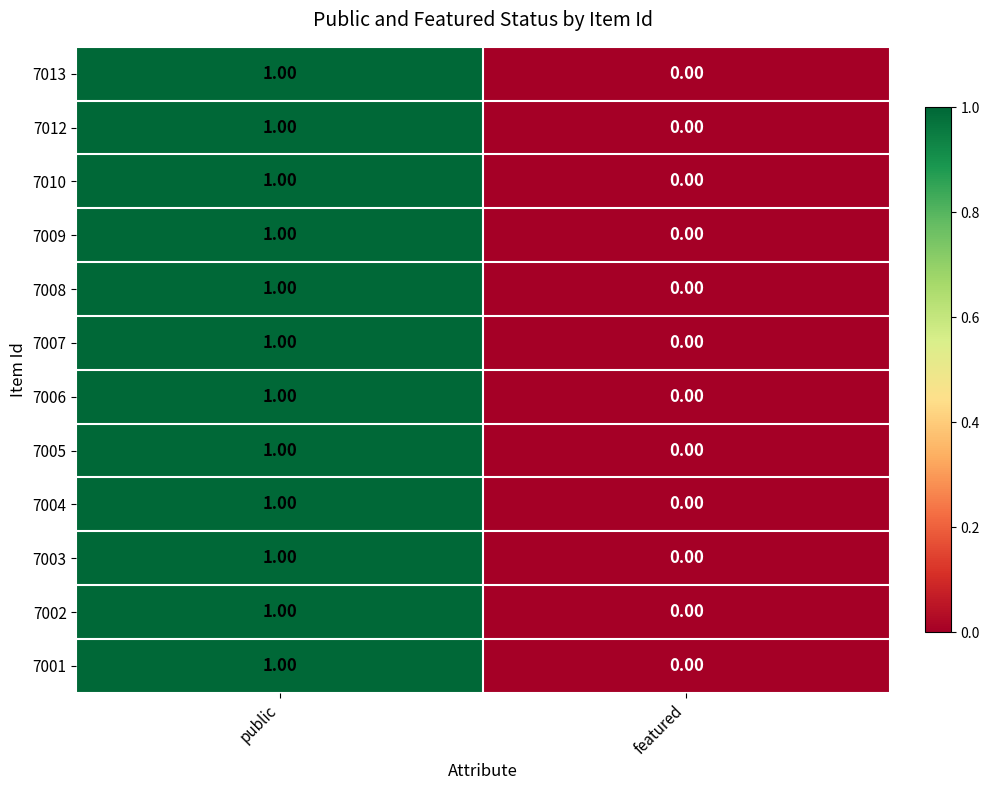

At which category is the sum across all series the highest?

public